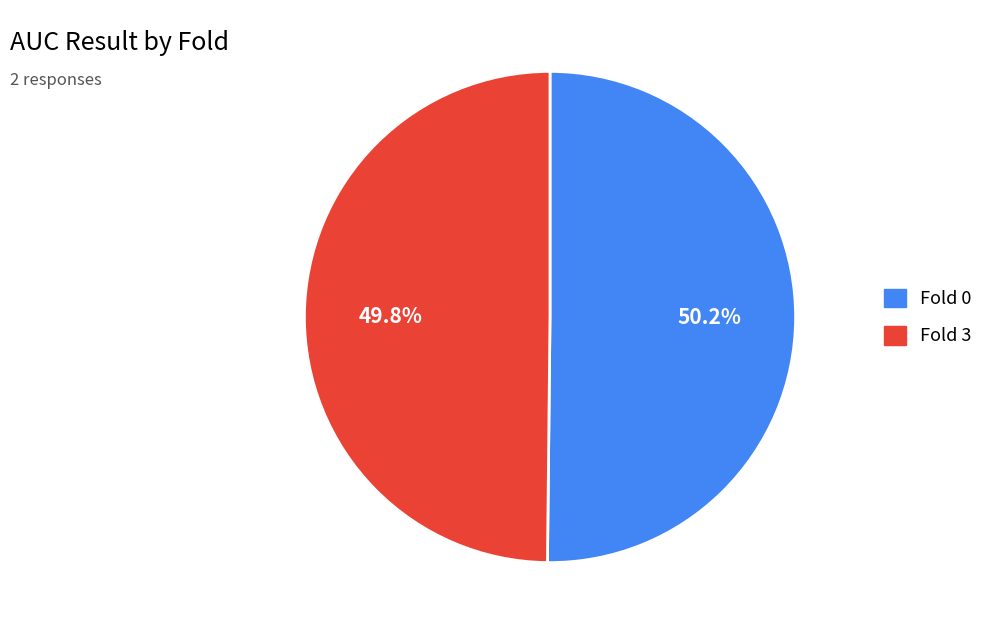

Do Fold 0 and Fold 3 together represent more than half of the pie?

Yes